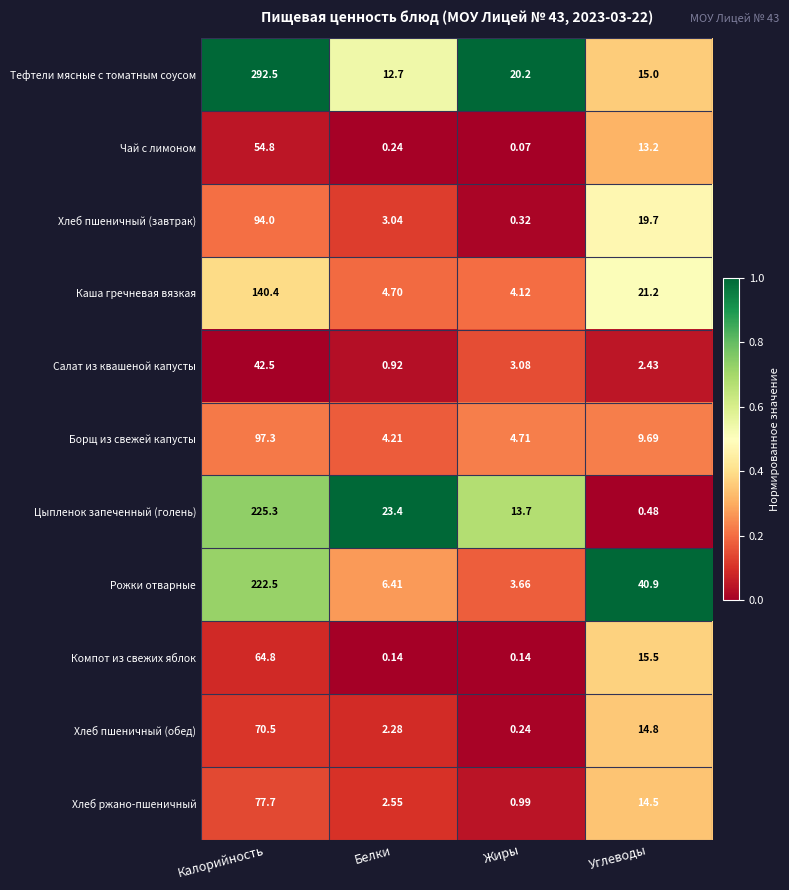

Rank the categories by Рожки отварные value from highest to lowest.

Калорийность, Углеводы, Белки, Жиры